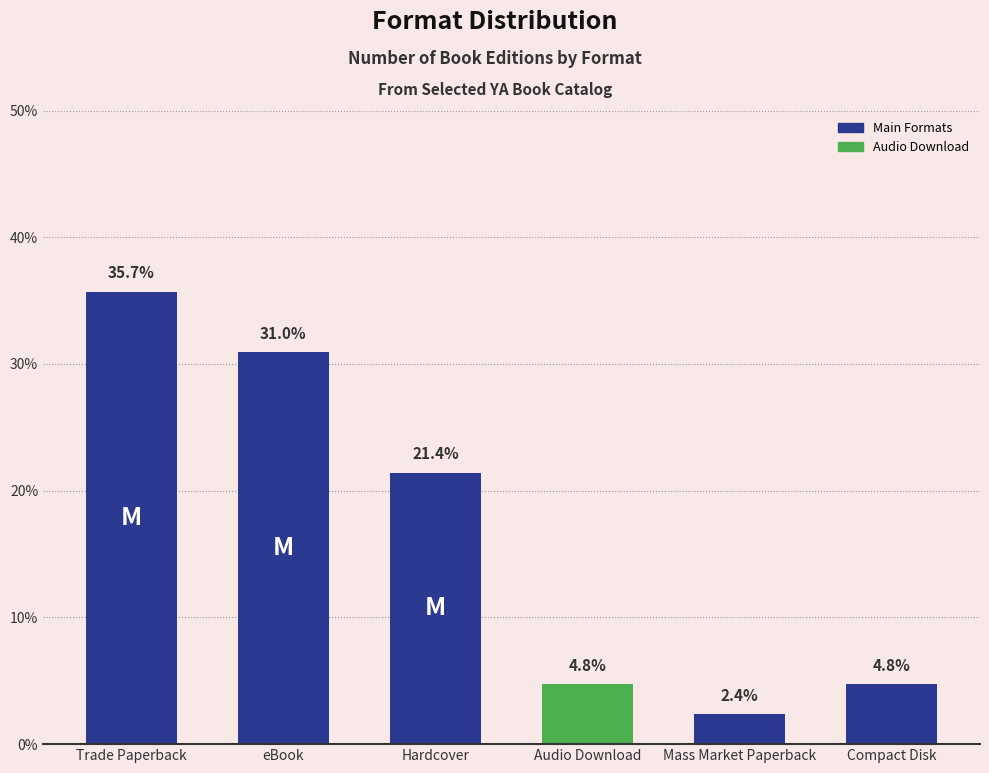

What is the label of the 3rd bar from the left?

Hardcover